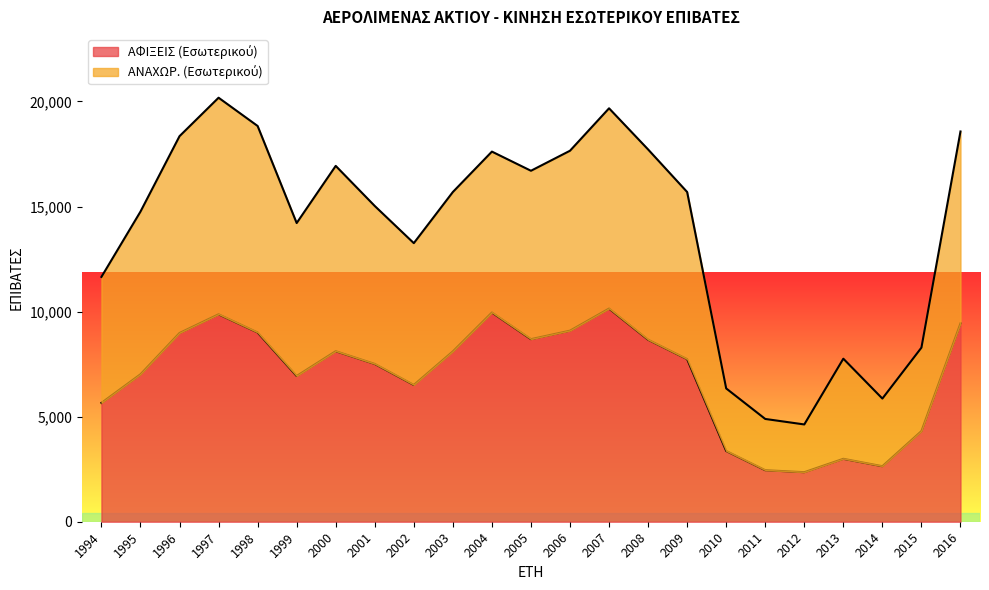

What is the difference between the ΑΦΙΞΕΙΣ (Εσωτερικού) values at 2000 and 1998?

891